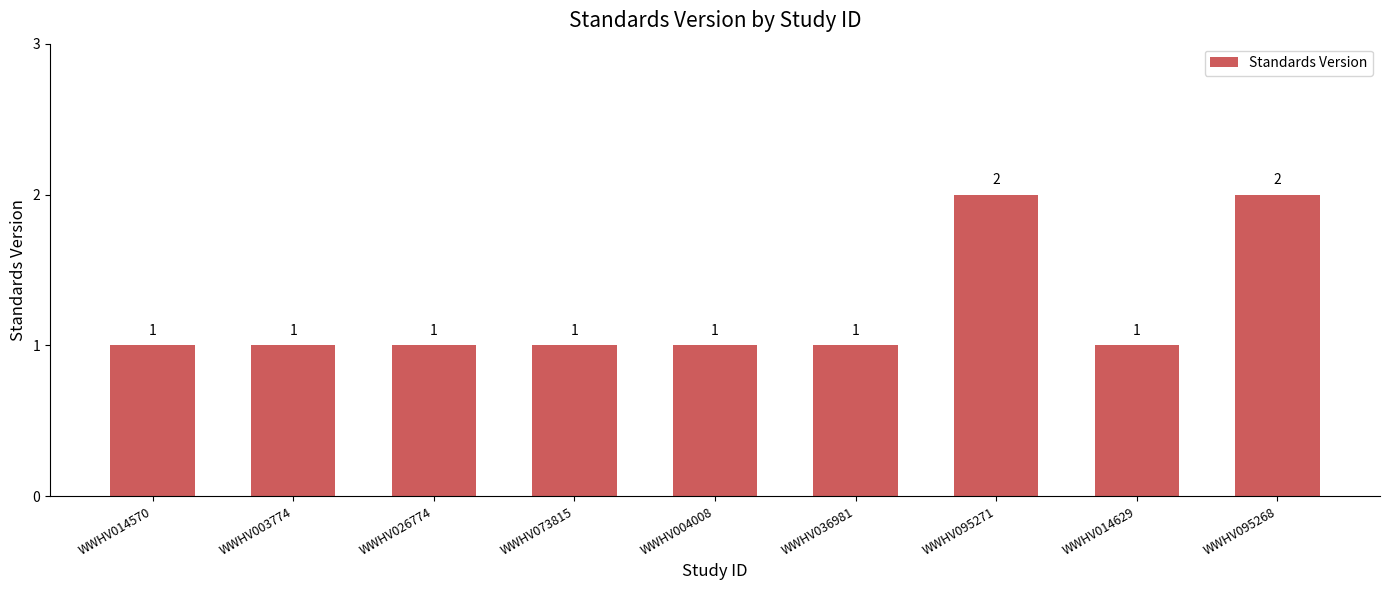

Is it true that the value at WWHV095271 is 1?

False